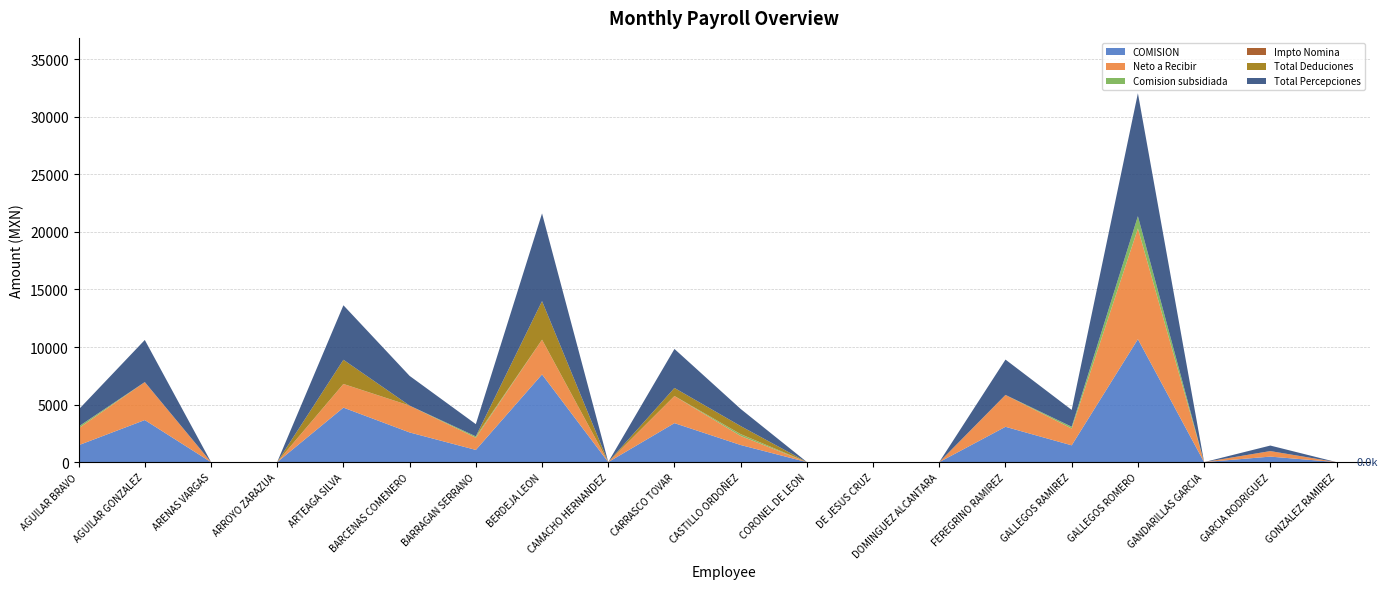

Reading left to right, extract all data points from this chart.

COMISION: 1469.8	3656.5	0.0	0.0	4735.8	2580.0	1061.3	7621.1	0.0	3387.5	1487.6	0.0	0.0	0.0	3069.1	1459.9	10684.3	0.0	480.0	0.0
Neto a Recibir: 1469.8	3290.8	0.0	-345.0	2047.4	2322.0	1061.3	3009.0	0.0	2348.8	787.6	0.0	-200.0	0.0	2762.2	1459.9	9615.9	0.0	480.0	0.0
Comision subsidiada: 147.0	0.0	0.0	0.0	0.0	0.0	106.1	0.0	0.0	0.0	148.8	0.0	0.0	0.0	0.0	146.0	1068.4	0.0	0.0	0.0
Impto Nomina: 10.2	10.2	10.2	10.2	10.2	10.2	10.2	10.2	11.2	10.2	10.2	10.2	10.2	10.2	10.2	11.2	0.0	0.0	0.0	0.0
Total Deduciones: 0.0	0.0	0.0	0.0	2100.0	0.0	0.0	3350.0	0.0	700.0	700.0	0.0	0.0	0.0	0.0	0.0	0.0	0.0	0.0	0.0
Total Percepciones: 1469.8	3656.5	0.0	0.0	4735.8	2580.0	1061.3	7621.1	0.0	3387.5	1487.6	0.0	0.0	0.0	3069.1	1459.9	10684.3	0.0	480.0	0.0